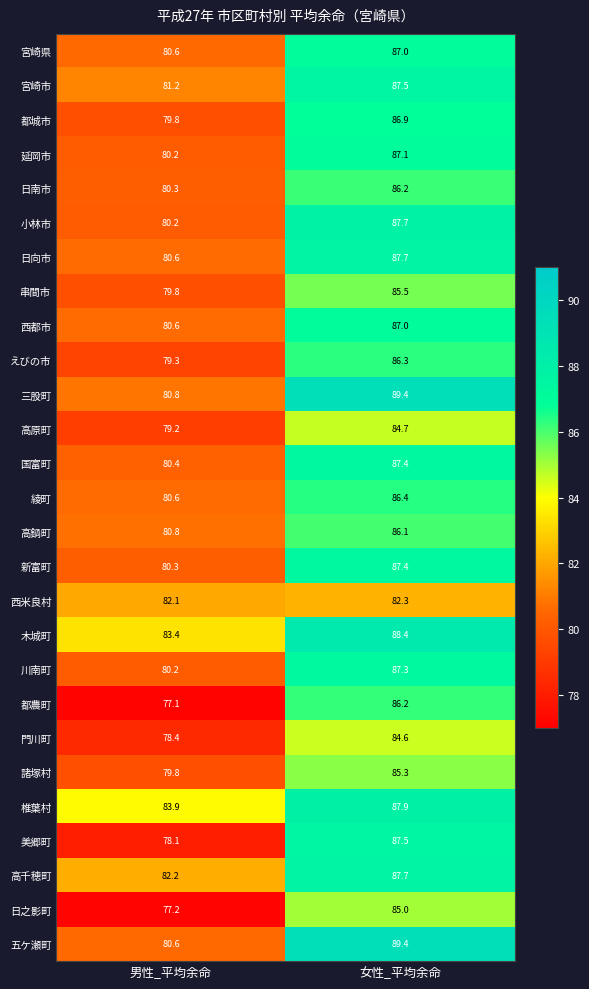

The 諸塚村 series shows 110.1 at 男性_平均余命. True or false?

False